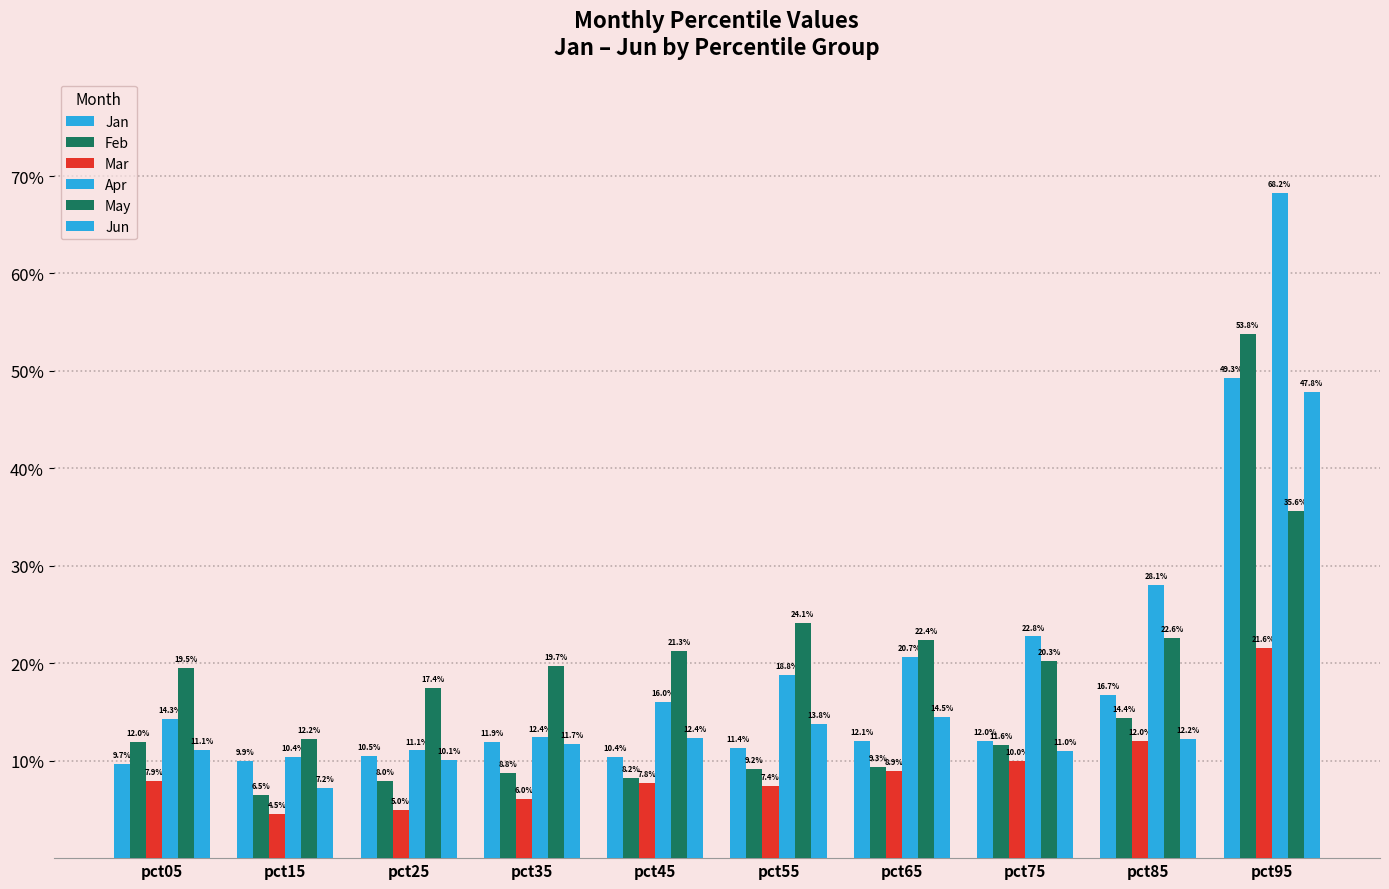

Does the chart contain stacked bars?

No